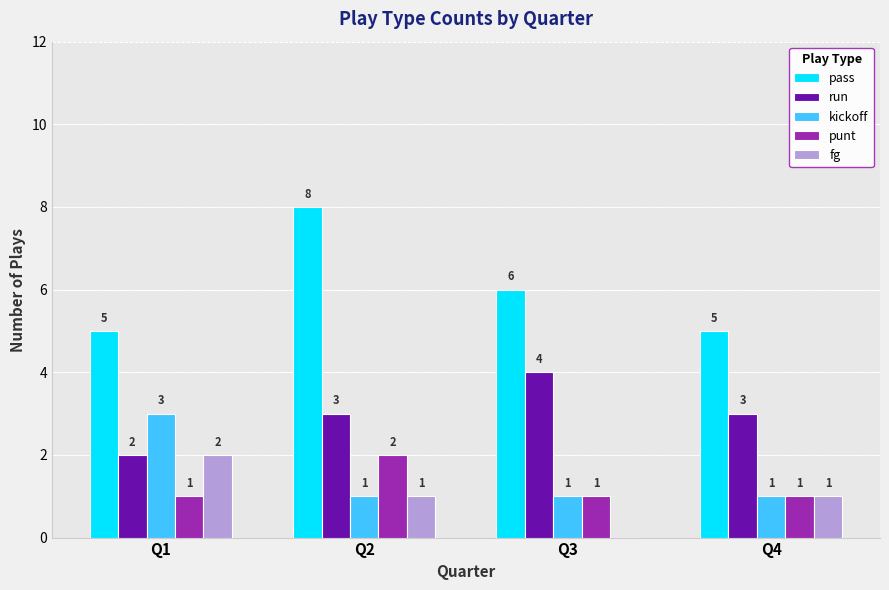

How many punt values are between 1 and 2?

4